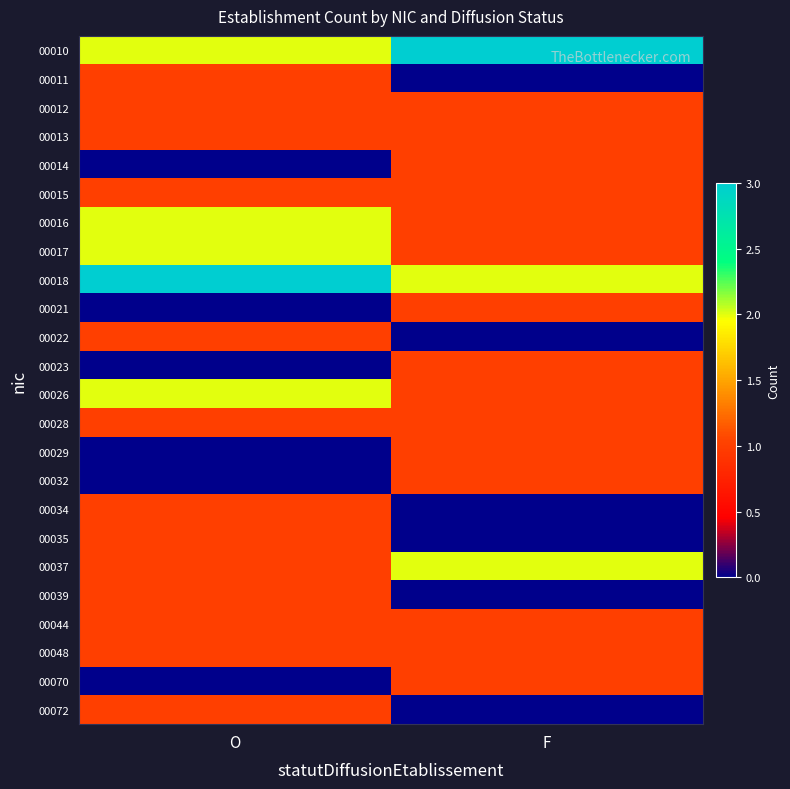

List the series in order of their peak value, lowest first.

00011, 00012, 00013, 00014, 00015, 00021, 00022, 00023, 00028, 00029, 00032, 00034, 00035, 00039, 00044, 00048, 00070, 00072, 00016, 00017, 00026, 00037, 00010, 00018